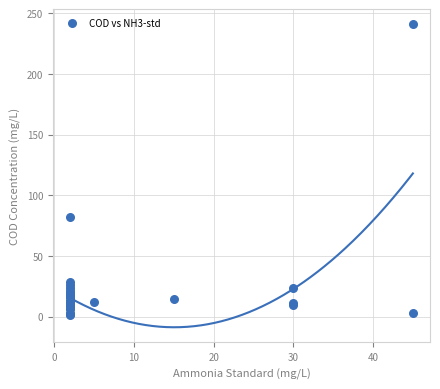

What Y value in the scatter plot is closest to 121?

82.0